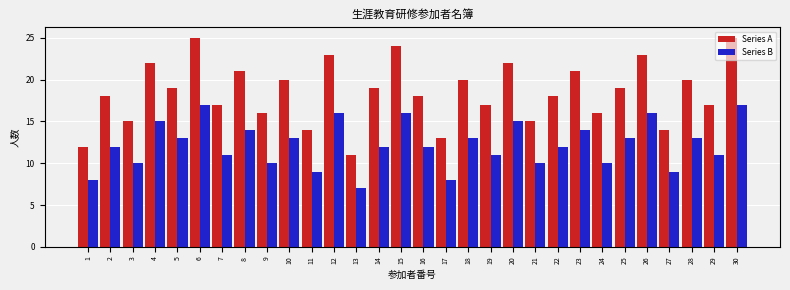

What is the sum of the Series A values at 21 and 18?

35